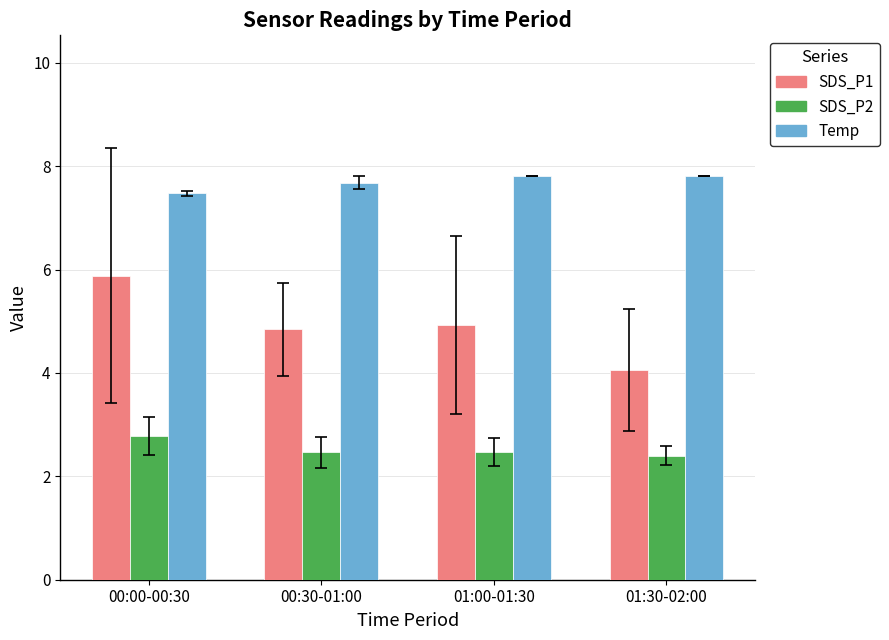

What is the maximum value shown in the chart?

7.8